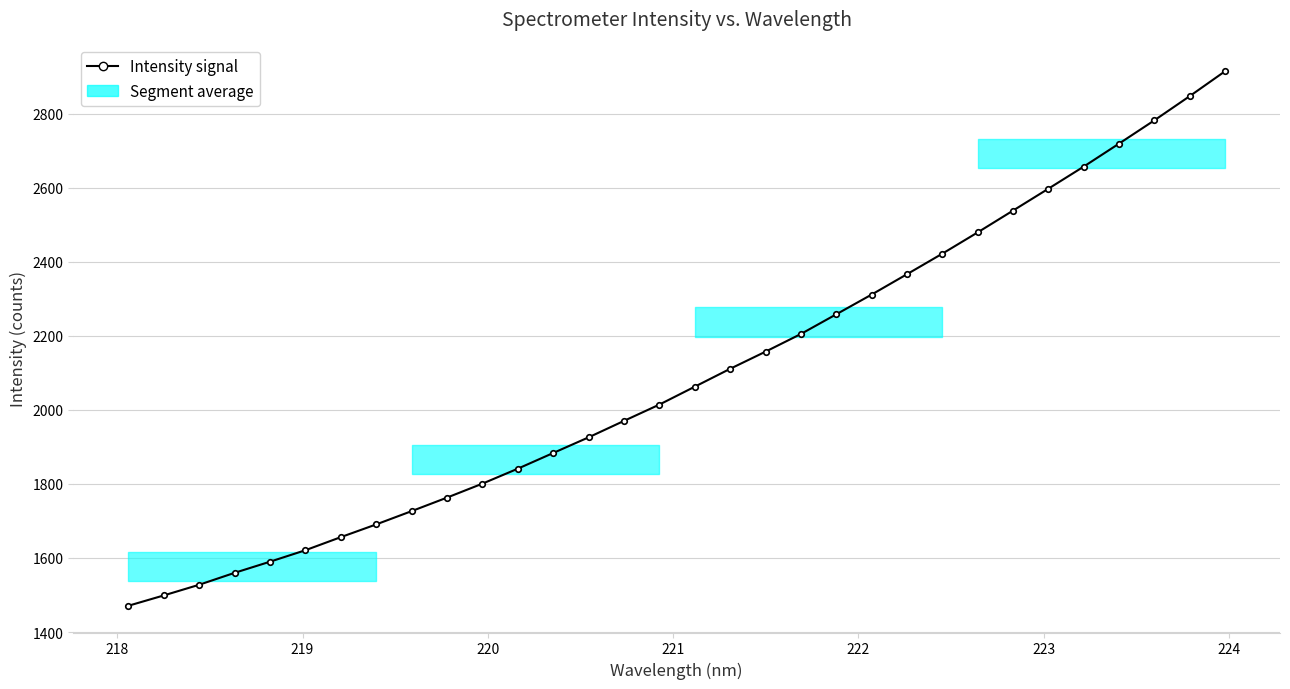

Is this an area chart (filled region under the line)?

No